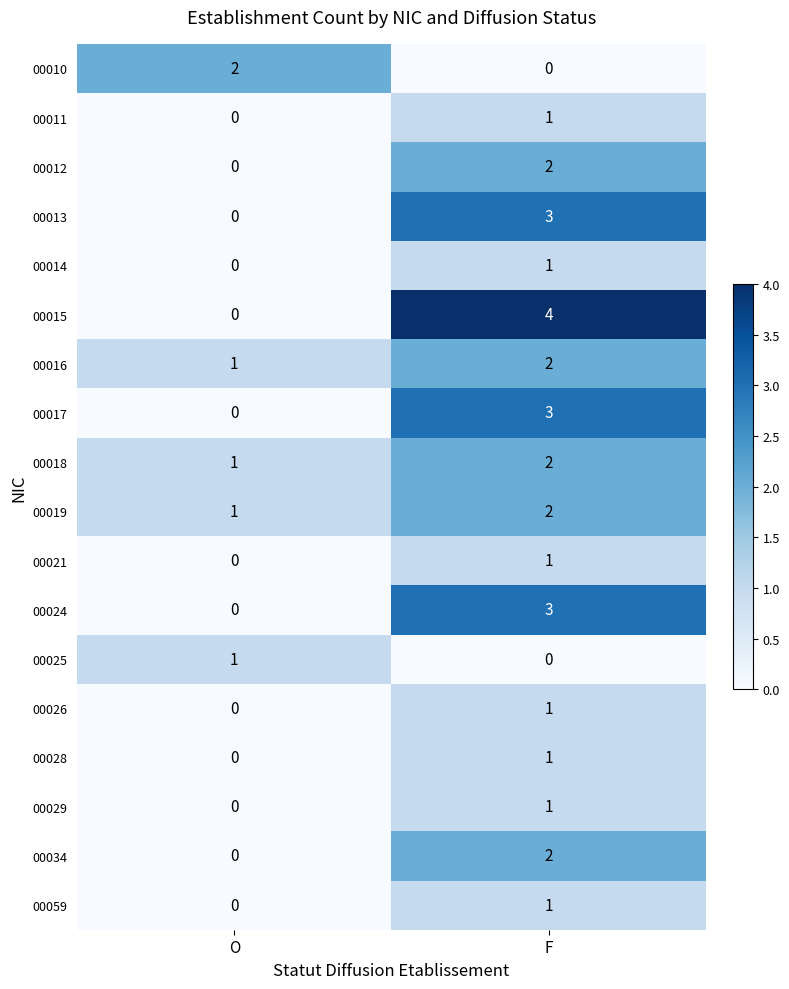

Read the 00013 value at F.

3